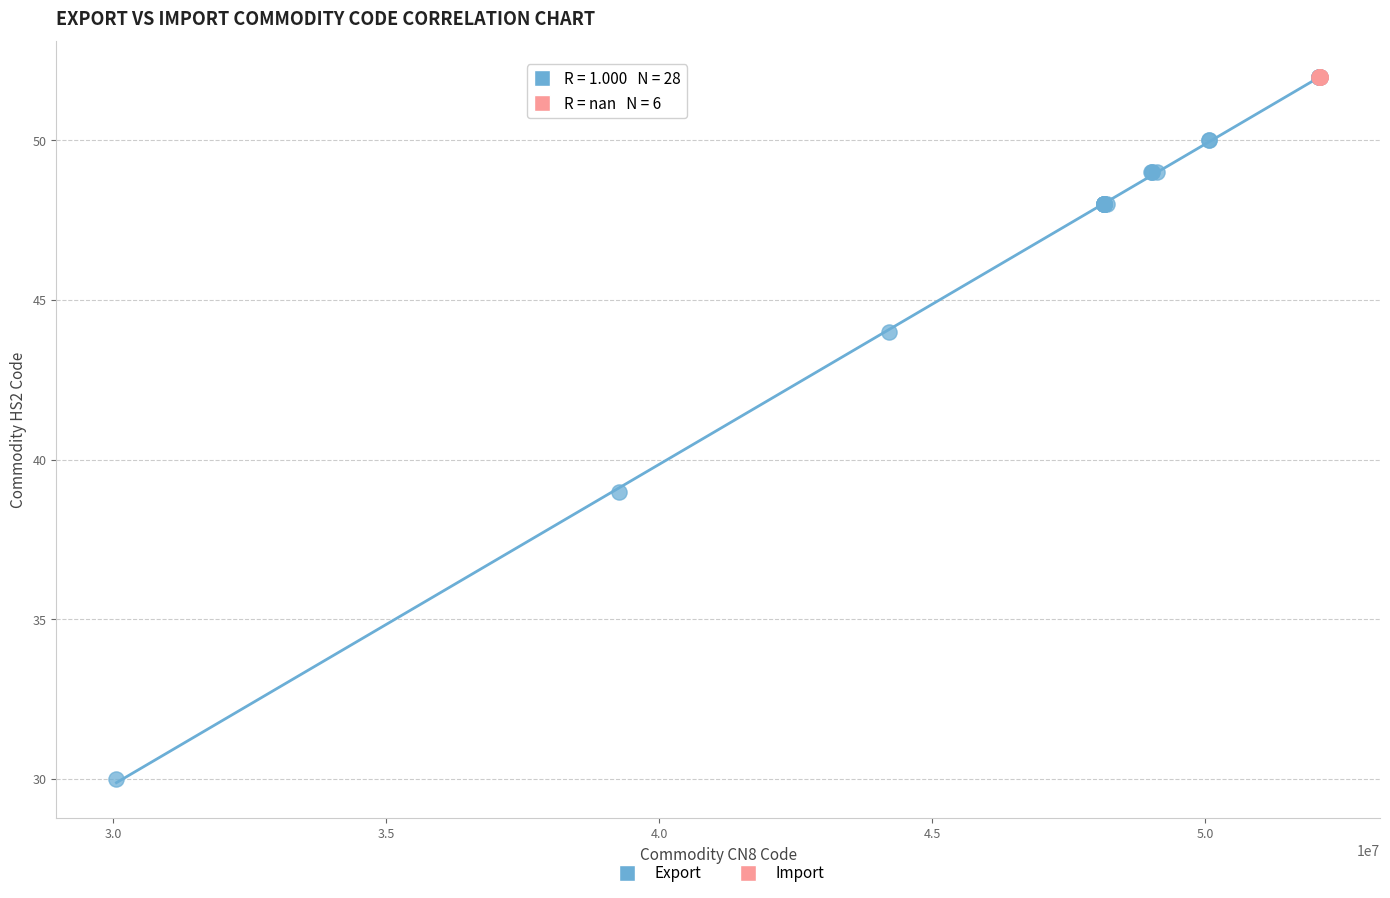

Which series reaches the minimum Y coordinate?

Export